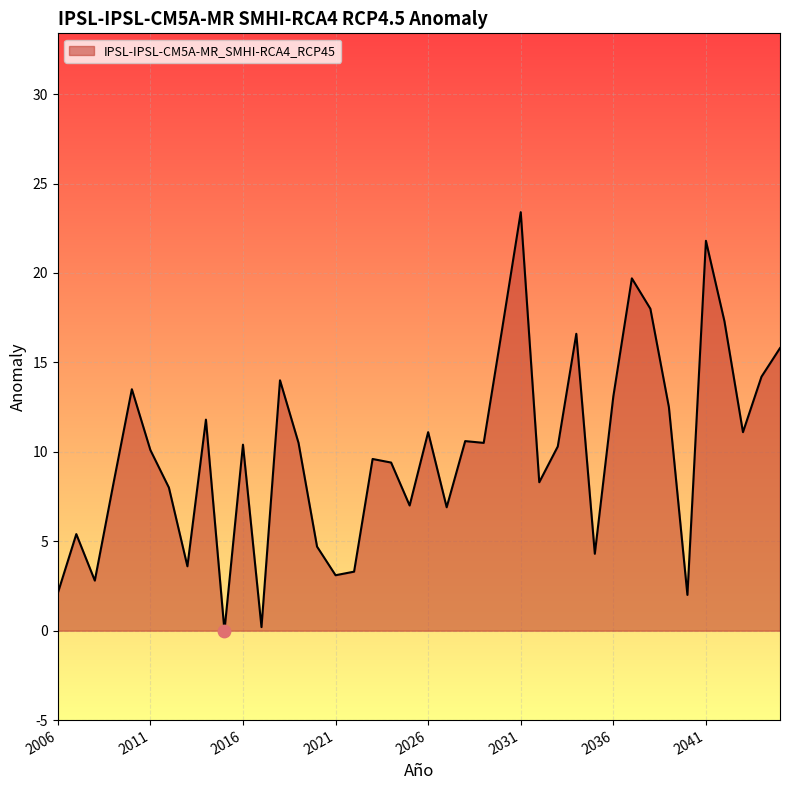

What is the difference between the maximum and minimum values?

23.4